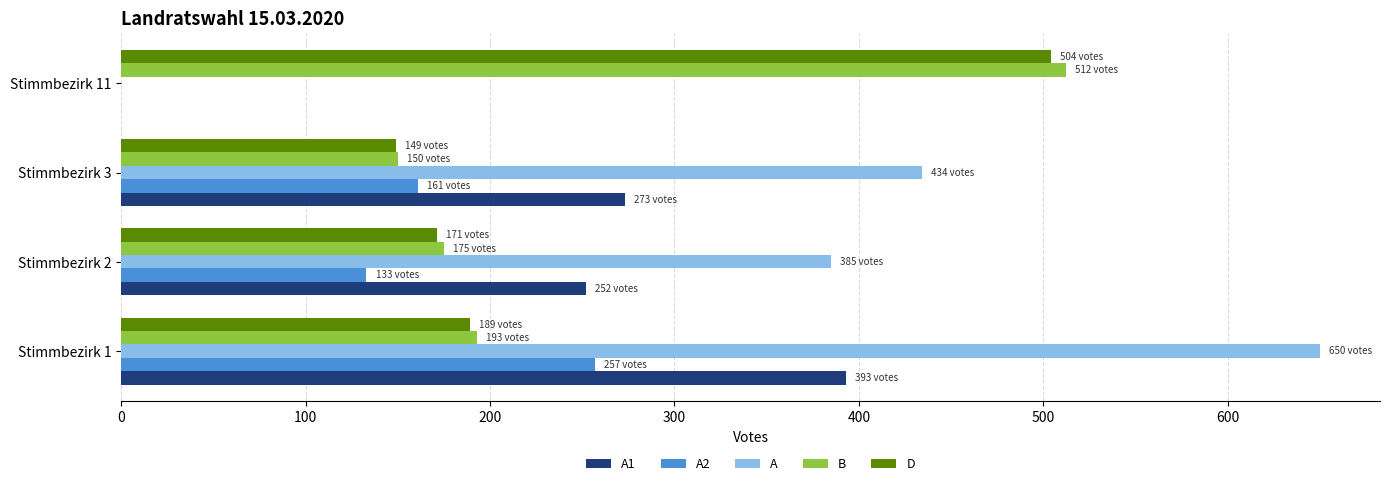

How many categories are shown in the chart?

4